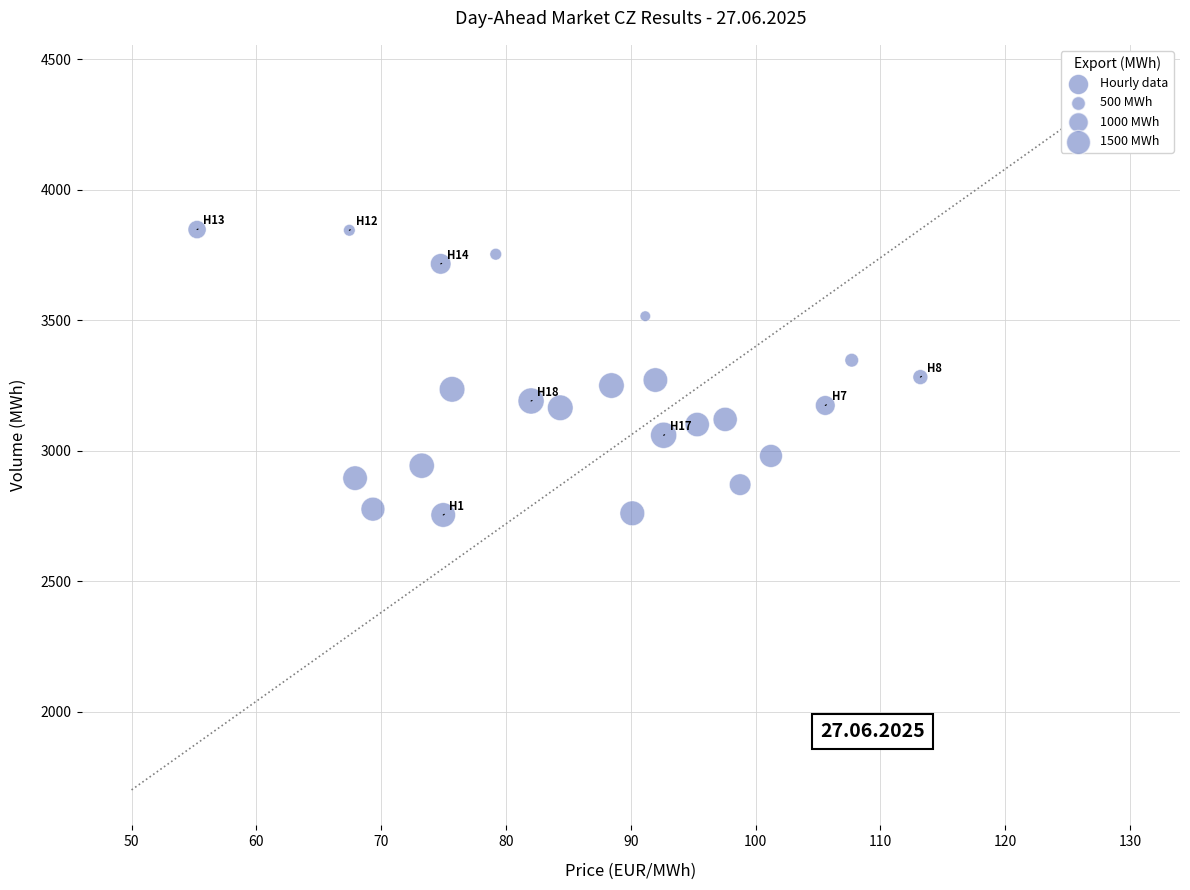

What is the range of X values (max minus min)?

58.0